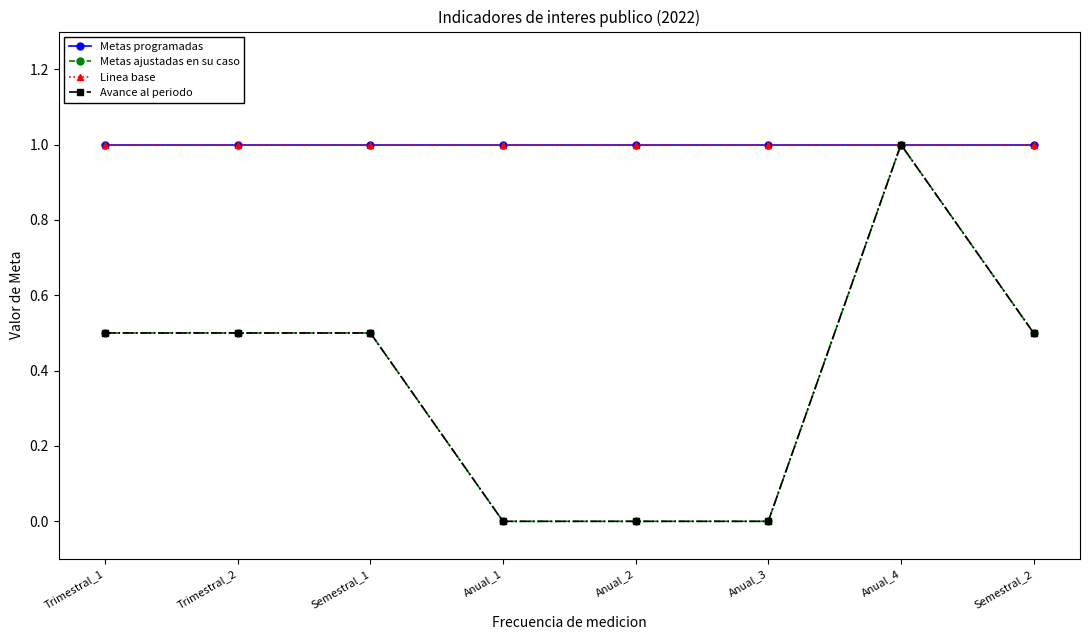

Which series has the widest spread of values?

Metas ajustadas en su caso